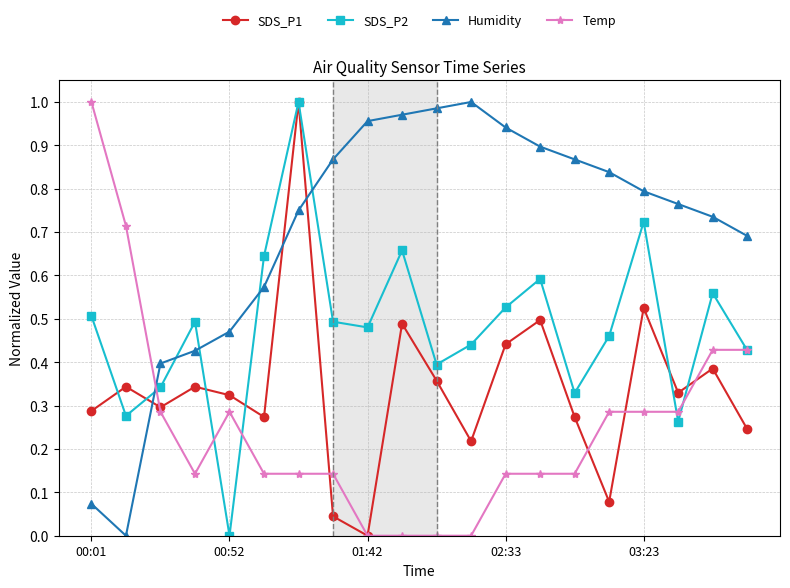

Which series ends up on top after the final intersection of Humidity and SDS_P2?

Humidity